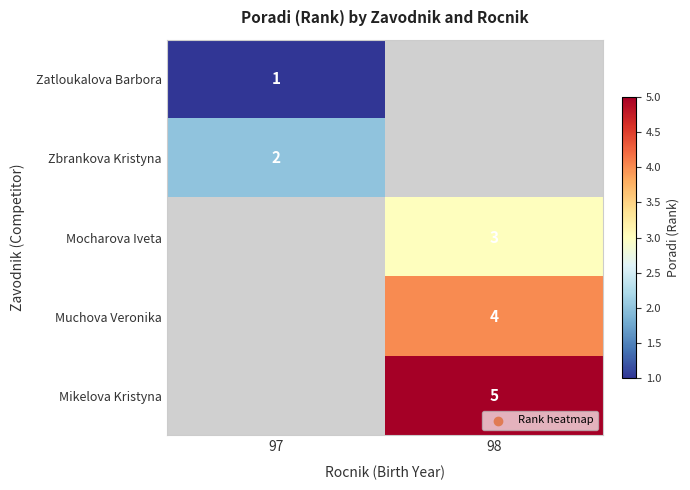

The Mikelova Kristyna series shows 5 at 98. True or false?

True